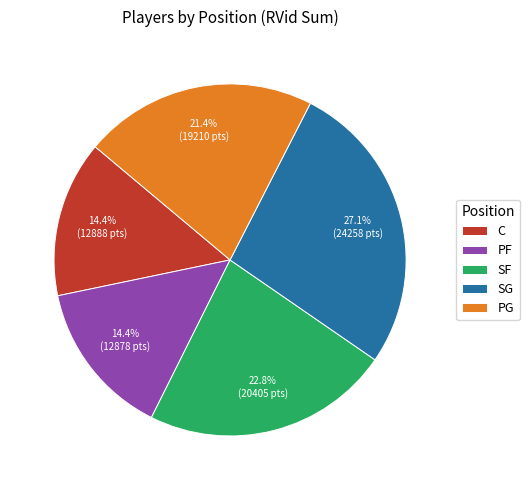

What portion of the pie excludes SF?

77.2%